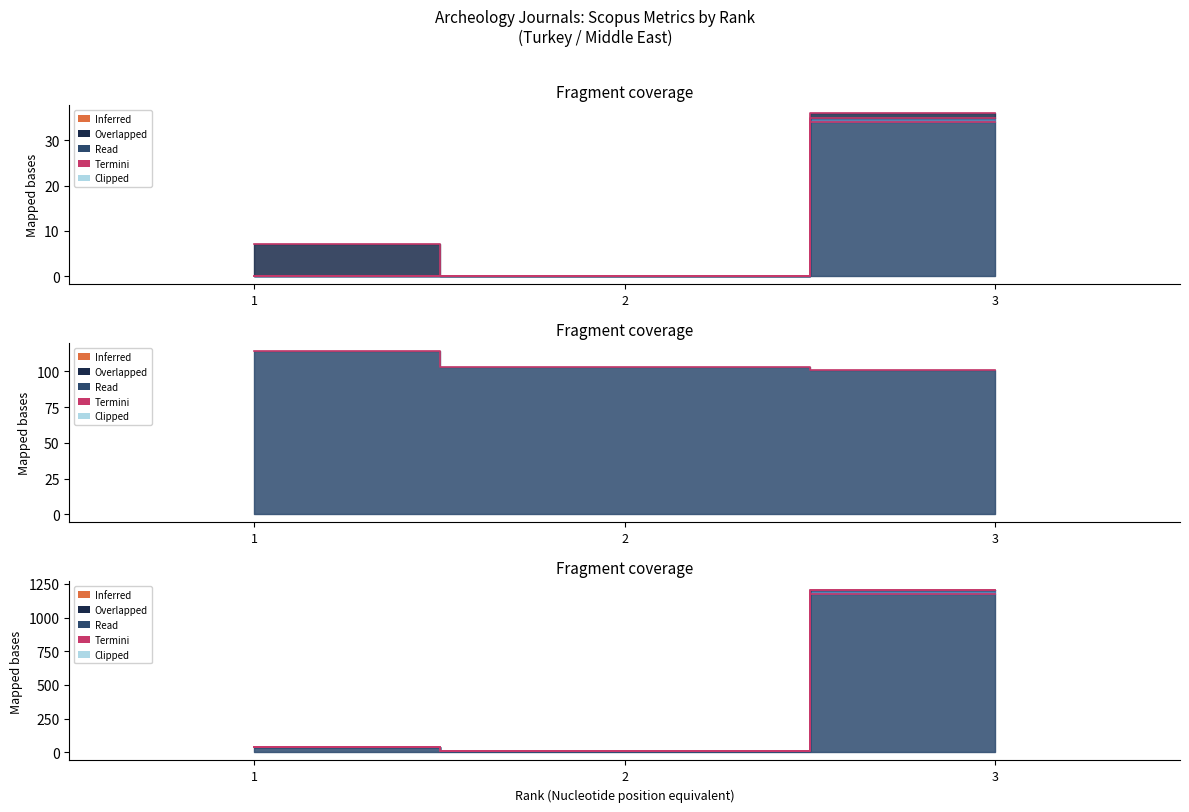

Which category has the highest value in the H index series?

1